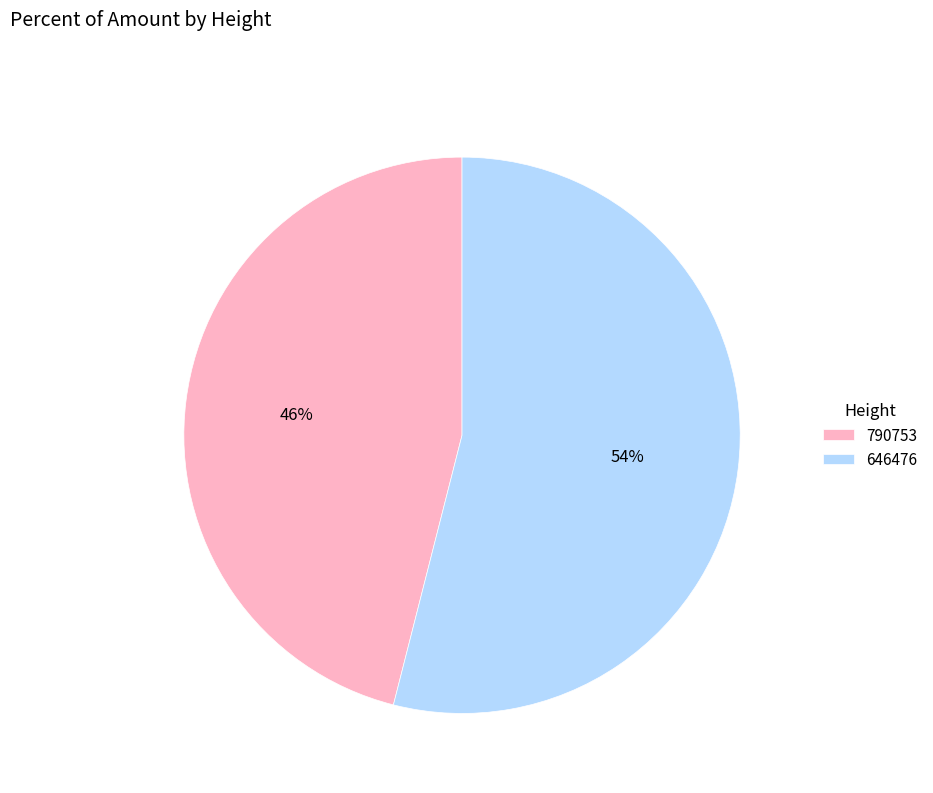

To the nearest percent, what is the difference between the 790753 and 646476 slice percentages?

8%